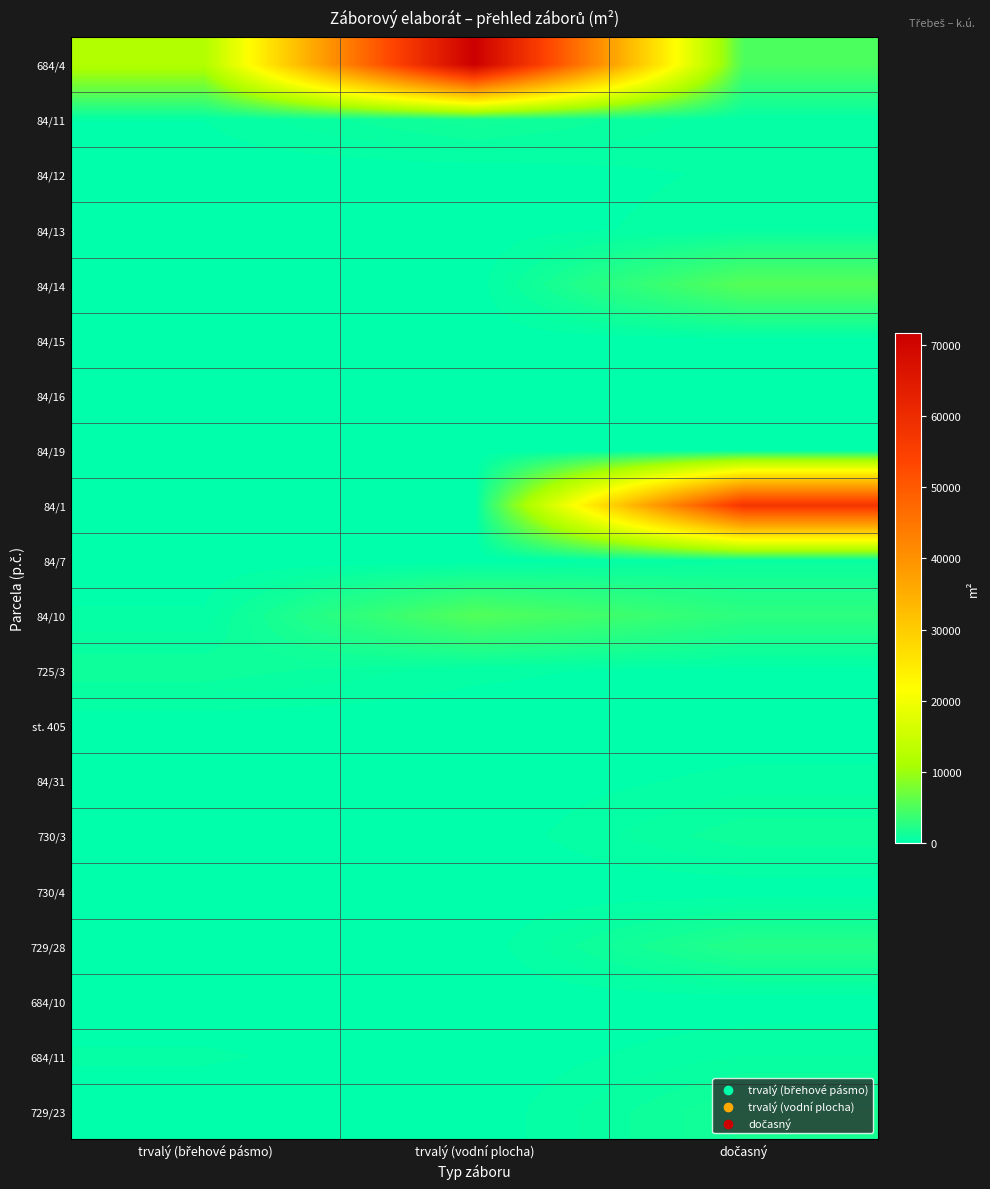

Between trvalý (břehové pásmo) and trvalý (vodní plocha), which is larger?

trvalý (vodní plocha)